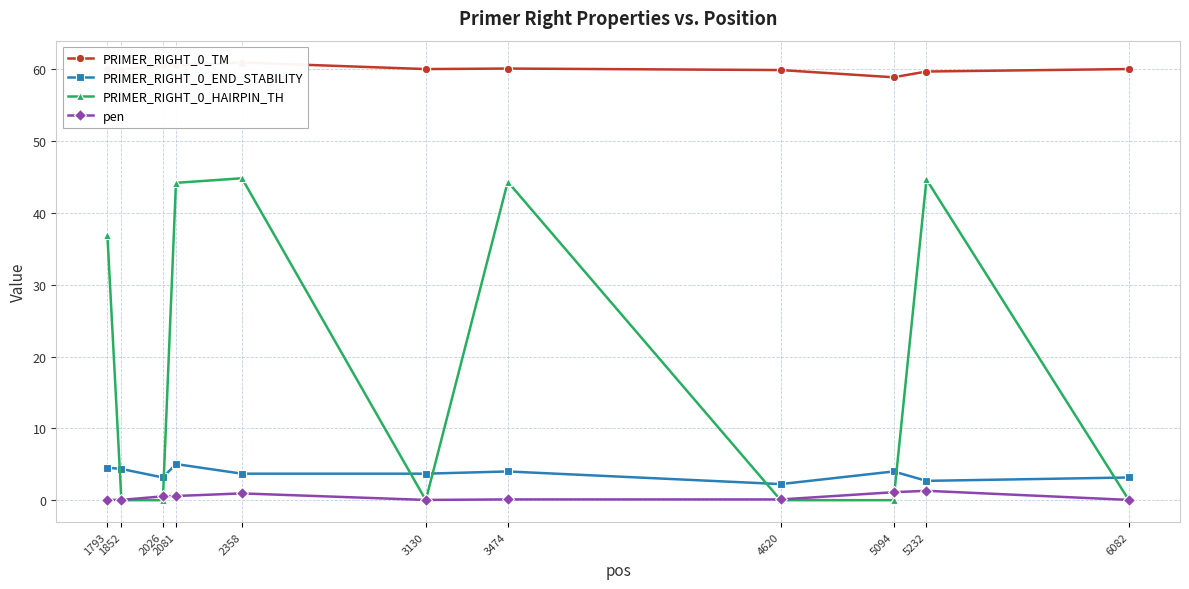

What is the difference between the PRIMER_RIGHT_0_END_STABILITY values at 2358 and 2081?

1.3